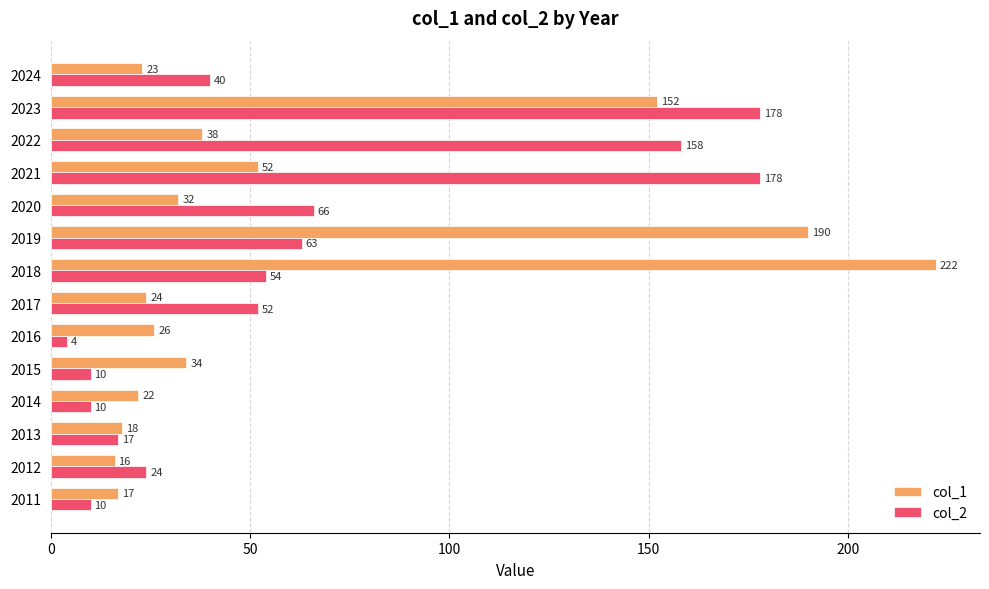

What is the difference between the maximum and minimum values in the col_2 series?

174